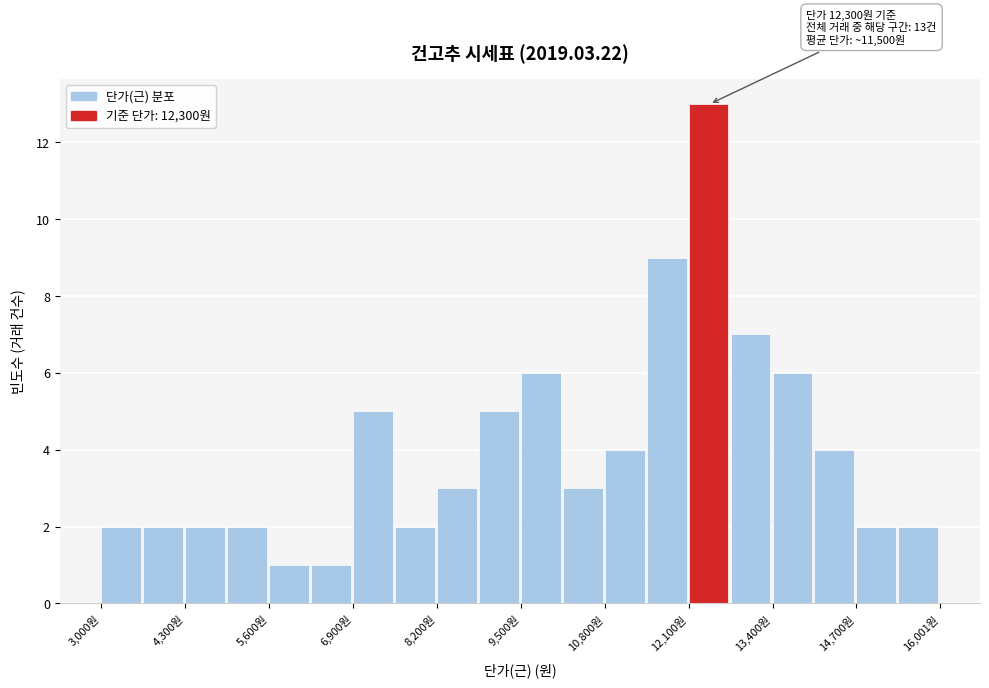

Around what value on the x-axis is the tallest bar? Give the approximate position of its centre, as read against the axis.

12400